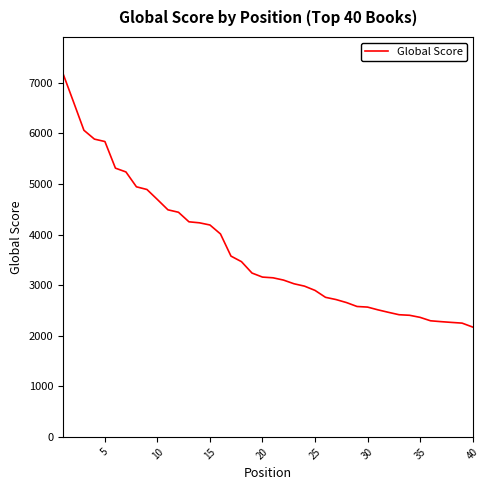

What is the maximum value shown in the chart?

7188